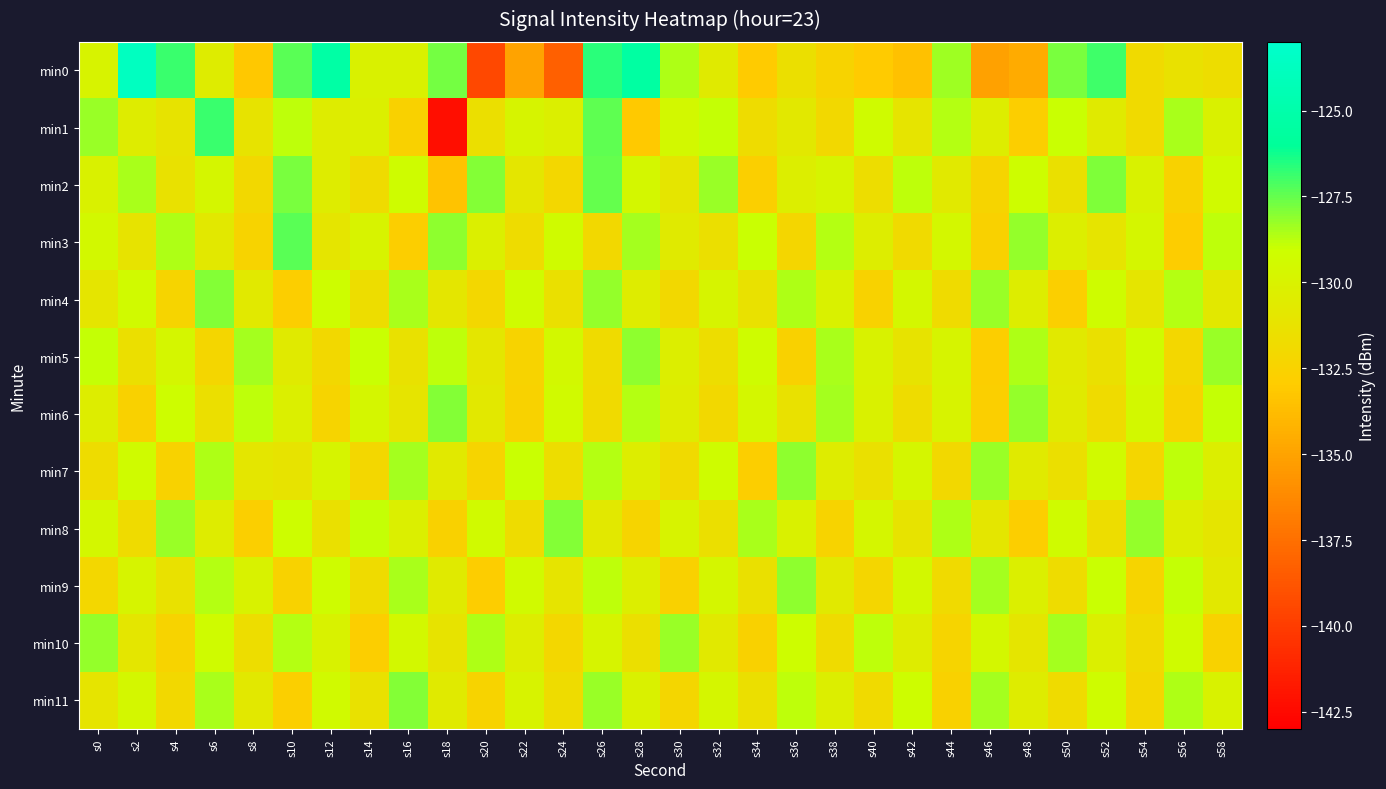

At which category does the chart reach its minimum across all series?

s18